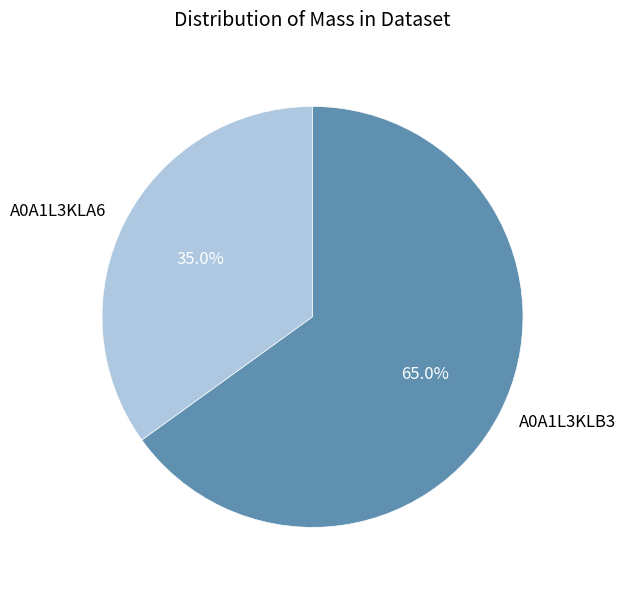

How many segments does this pie chart have?

2